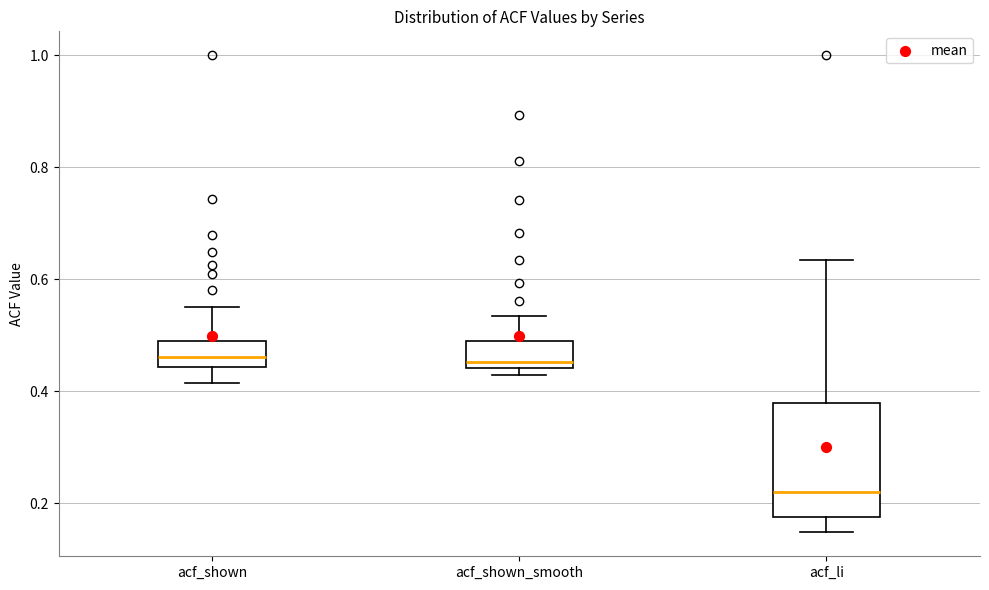

Where does the upper whisker of the box for acf_li end on the y-axis? The values are not printed on the chart, so give them approximately, as read against the axis.

0.64